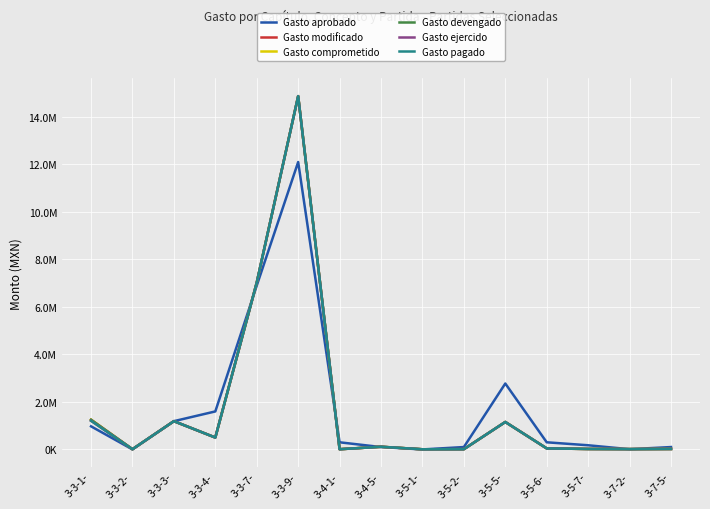

Does the chart have visible grid lines?

Yes